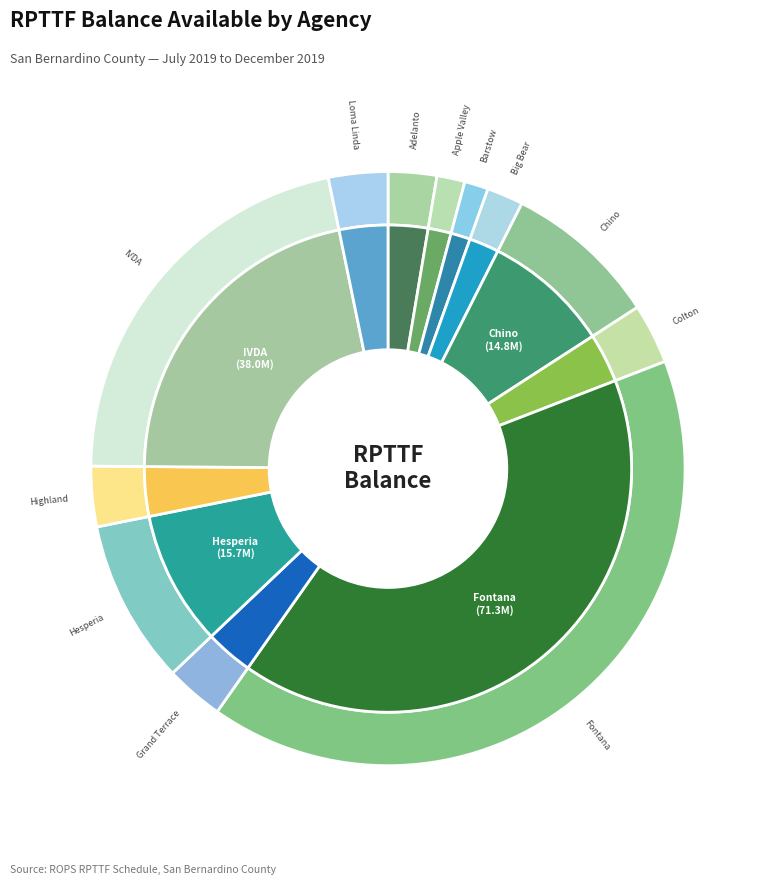

True or false: Apple Valley accounts for 2% of the total.

True